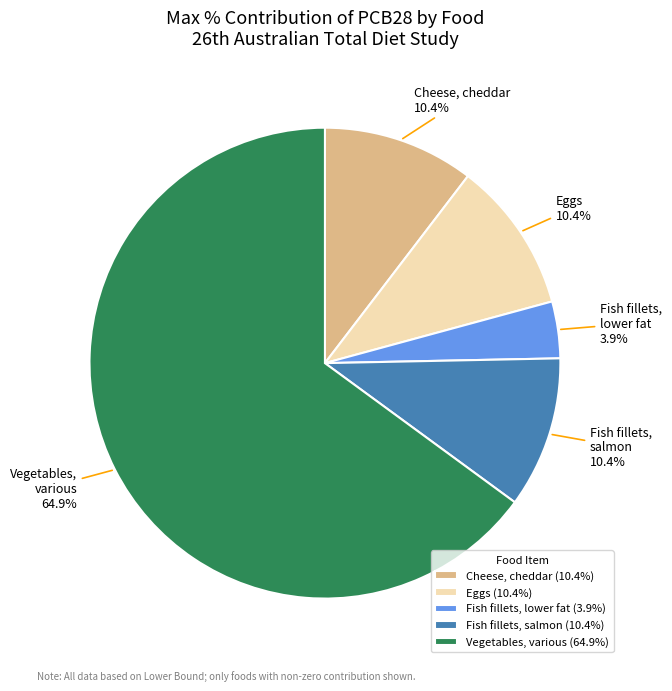

To the nearest percent, what is the average slice percentage?

20%